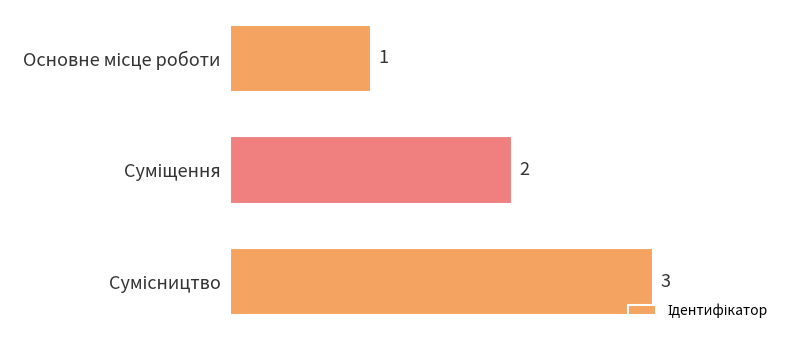

What is the sum of all values?

6